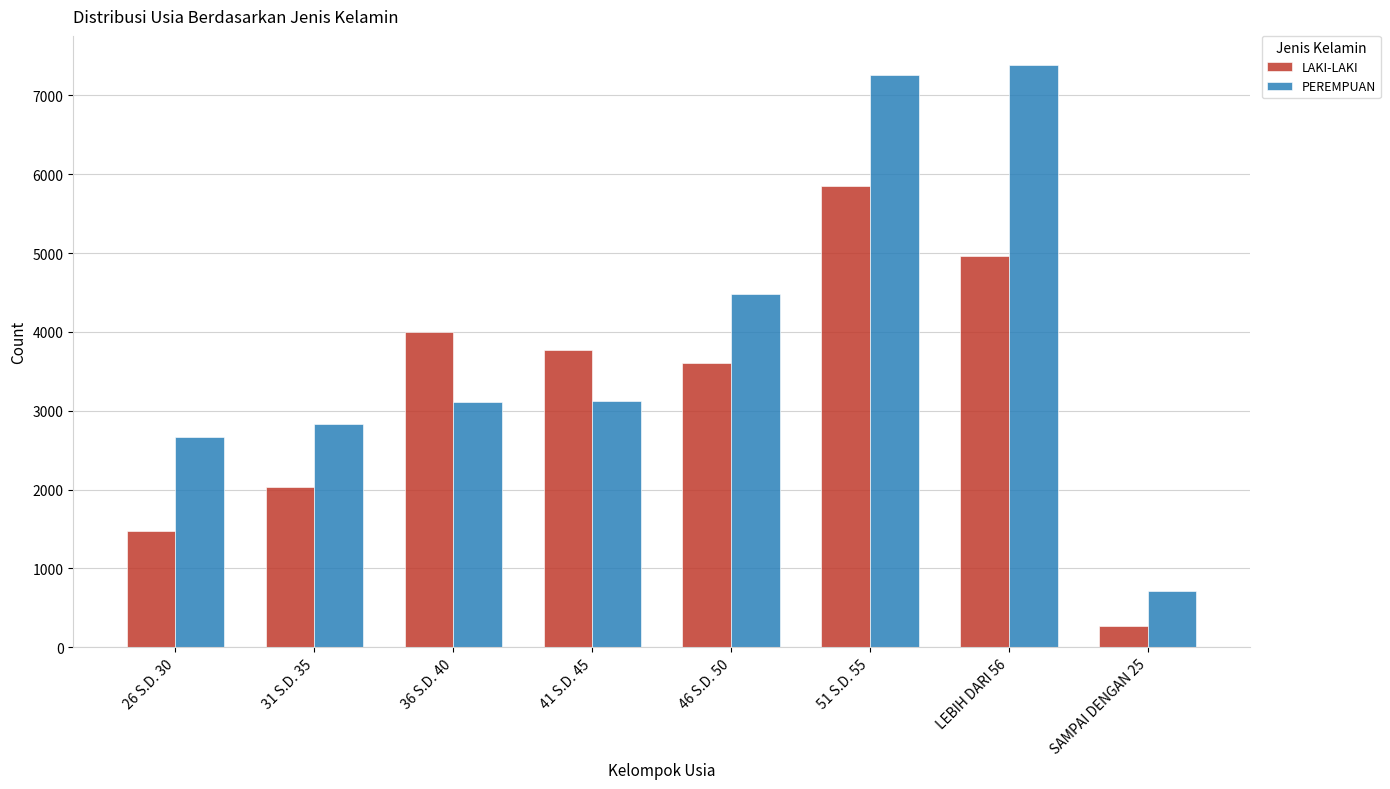

What is the lowest value of the PEREMPUAN series?

711